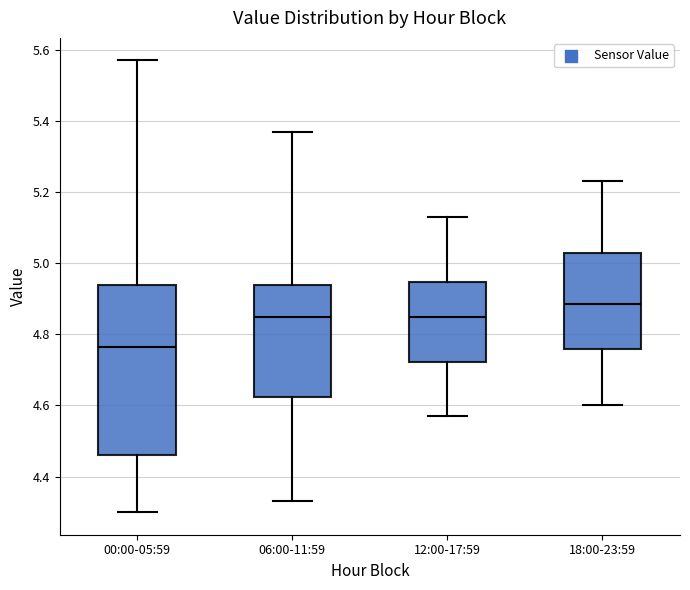

Where is the upper edge of the box for 18:00-23:59 on the y-axis? The values are not printed on the chart, so give them approximately, as read against the axis.

5.04